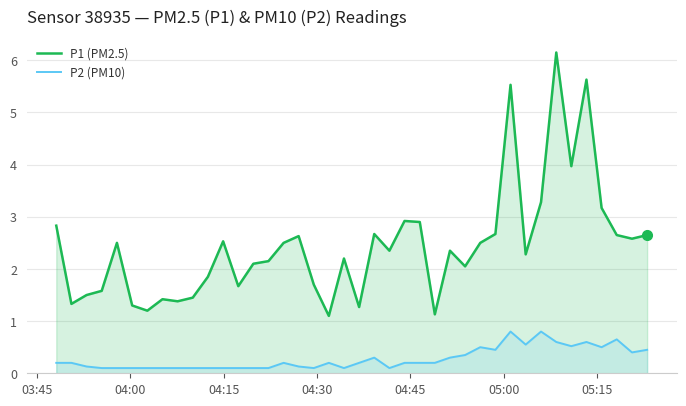

True or false: P2 (PM10) and P1 (PM2.5) intersect in this chart.

False